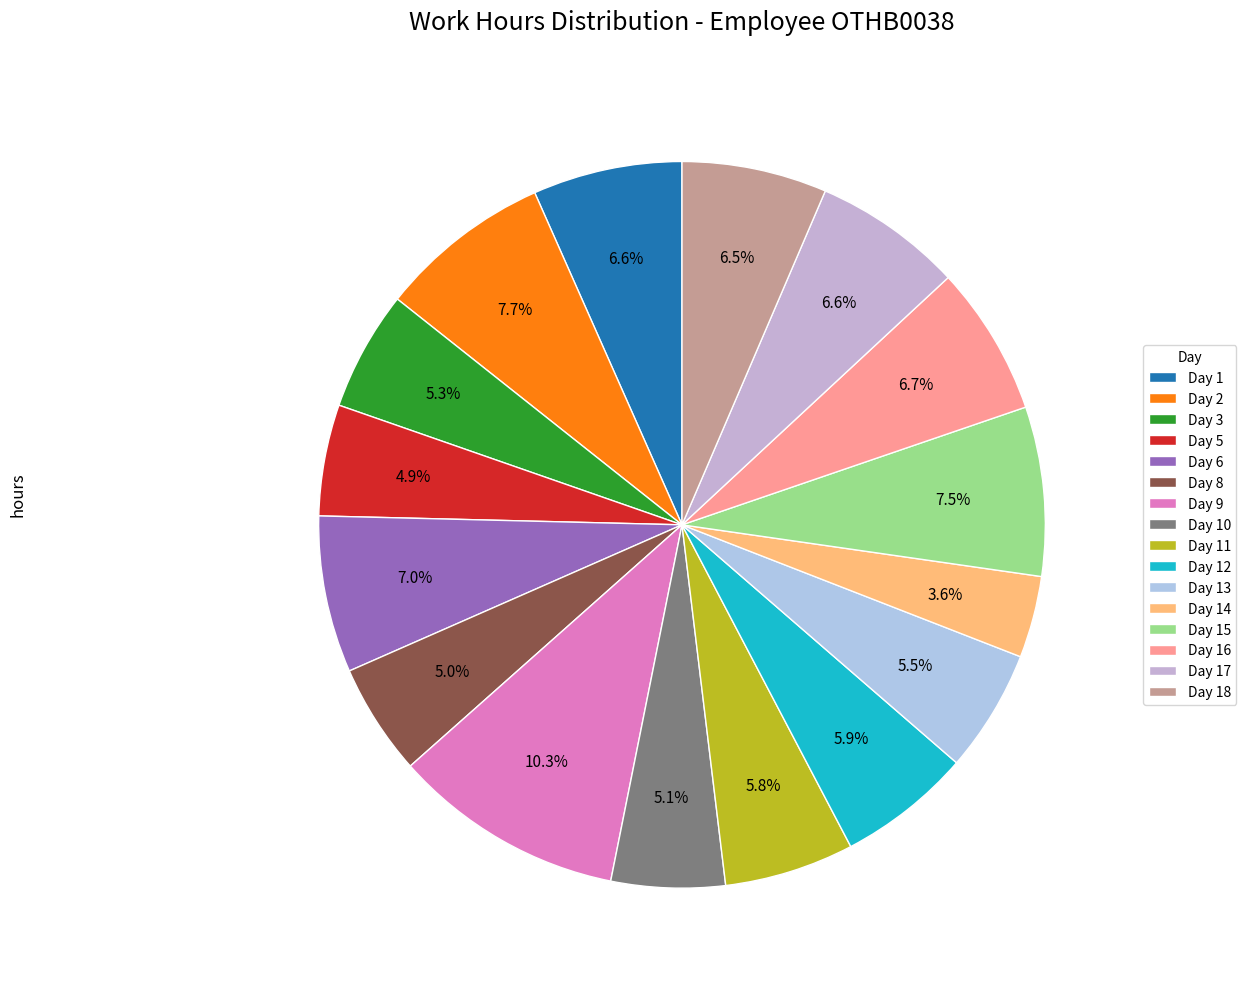

The Day 14 slice represents 17% of the pie. True or false?

False